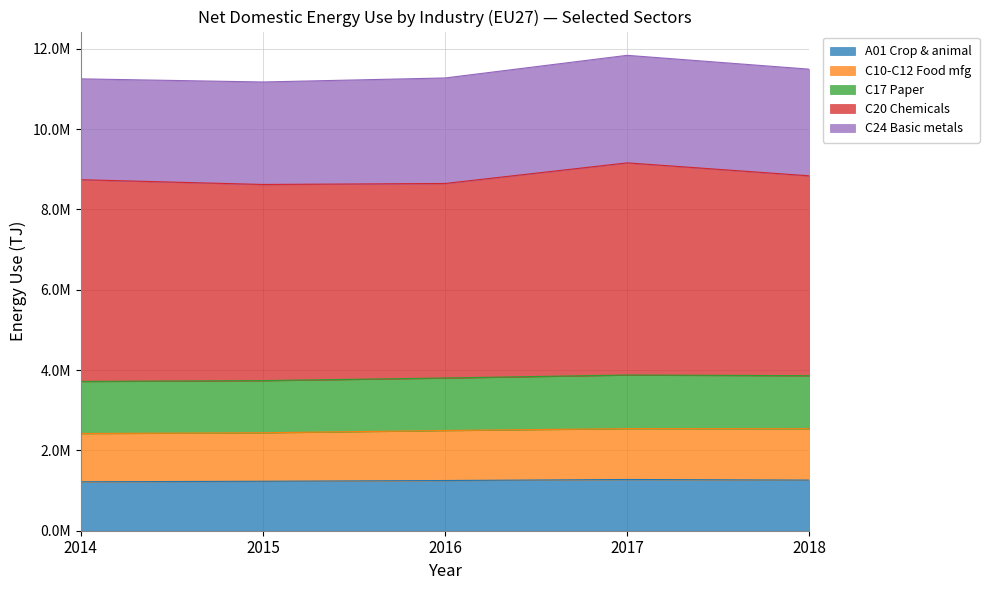

What are all the series names shown in the legend?

A01 Crop & animal, C10-C12 Food mfg, C17 Paper, C20 Chemicals, C24 Basic metals